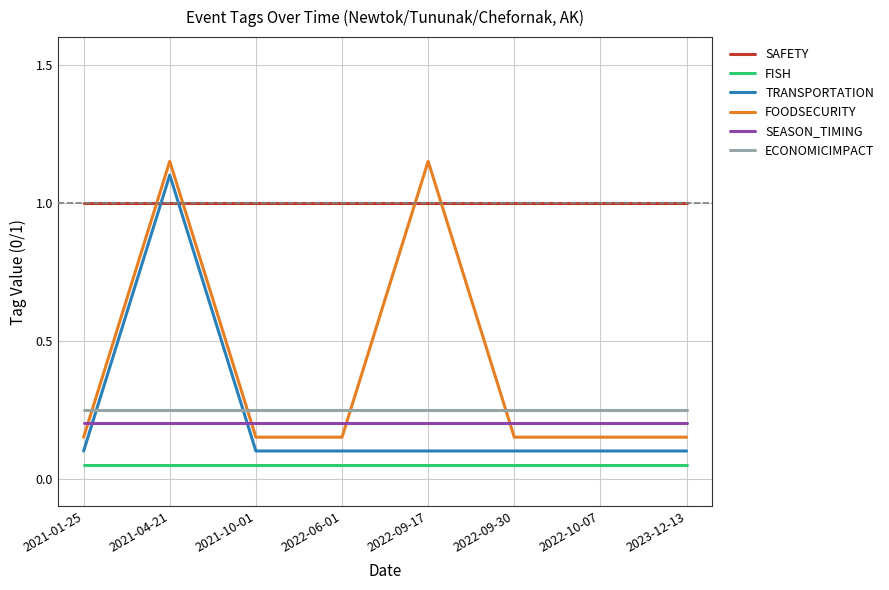

How many lines are shown in the chart?

6